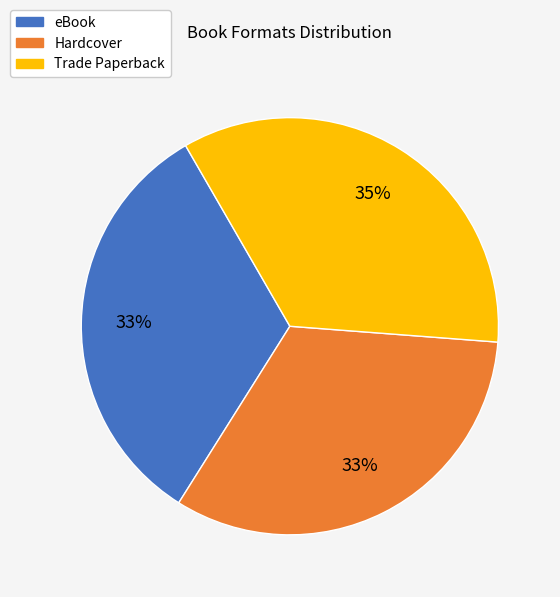

To the nearest percent, what percentage of the pie is Hardcover?

33%